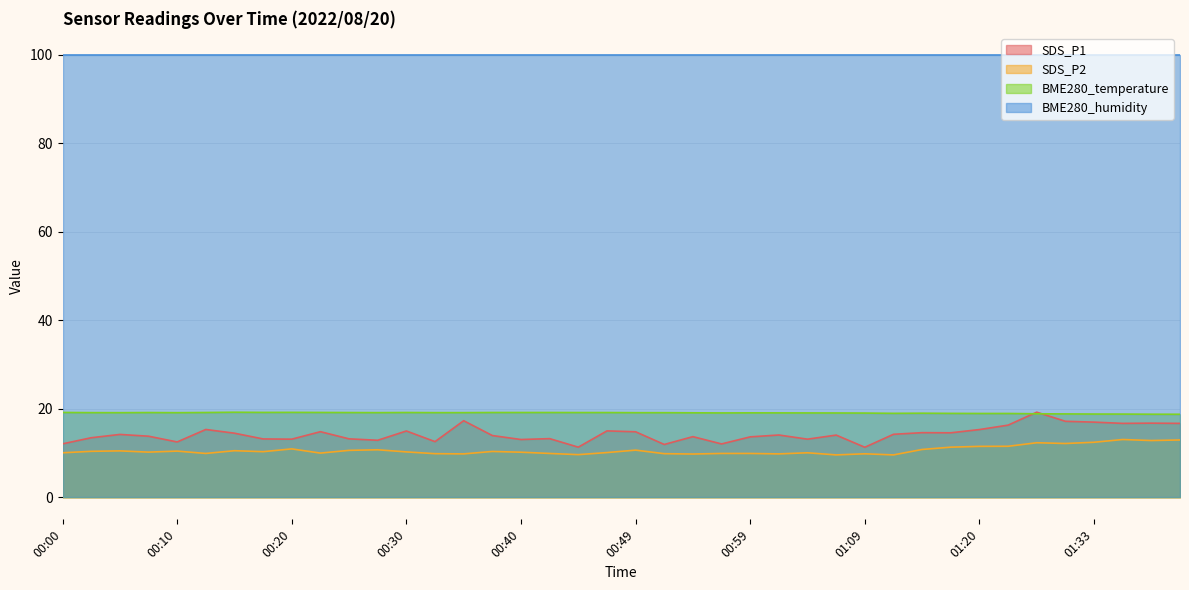

Count the number of categories in the chart.

40